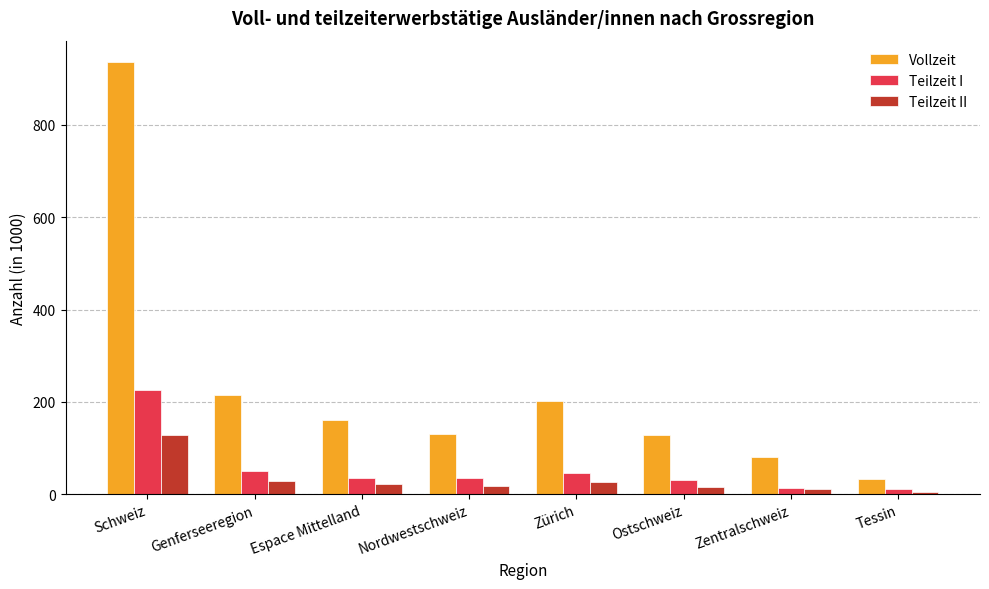

Which category has the highest value in the Teilzeit I series?

Schweiz